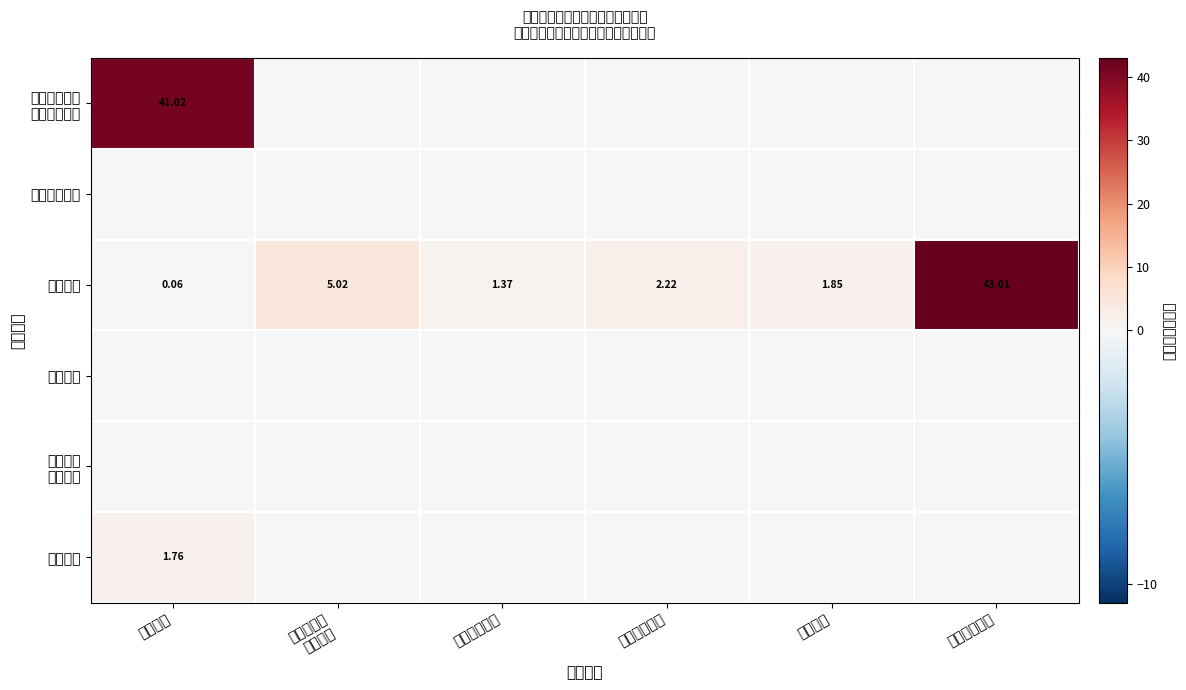

At which label does 事业收入 reach its minimum?

教育支出